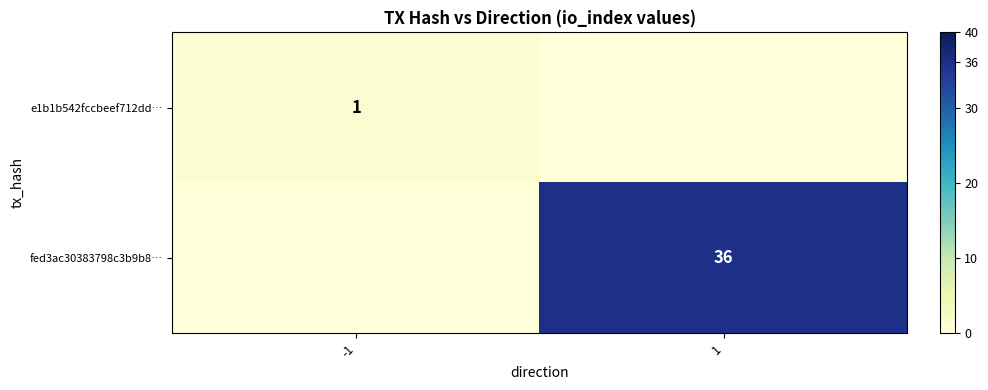

Is it true that fed3ac30383798c3b9b8… equals 10 at 1?

False